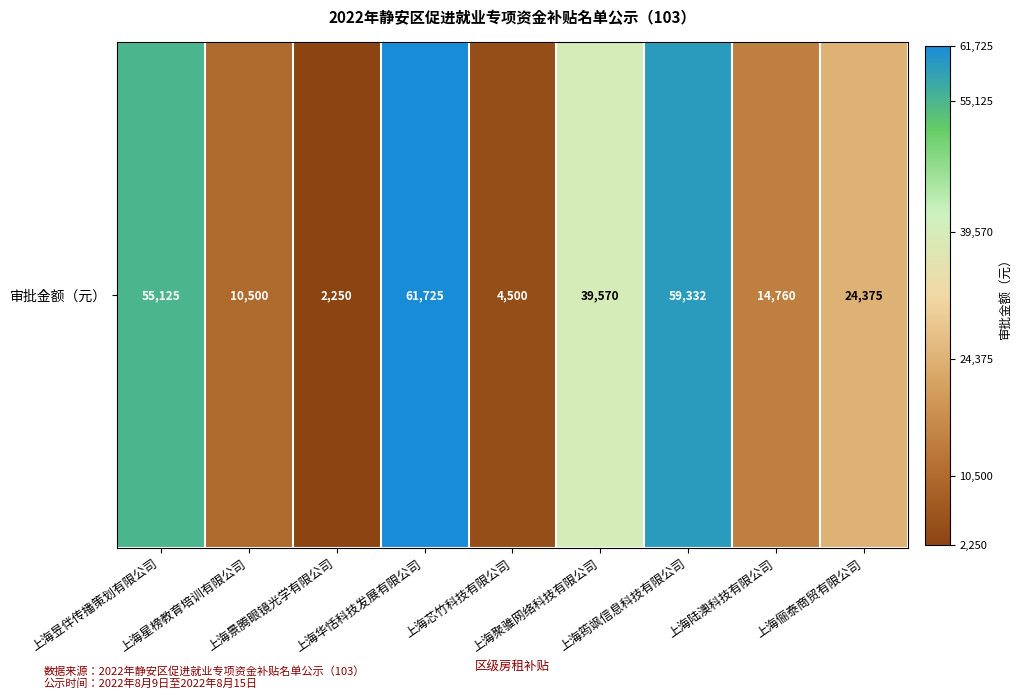

Which label corresponds to the smallest value in the chart?

上海景腾眼镜光学有限公司